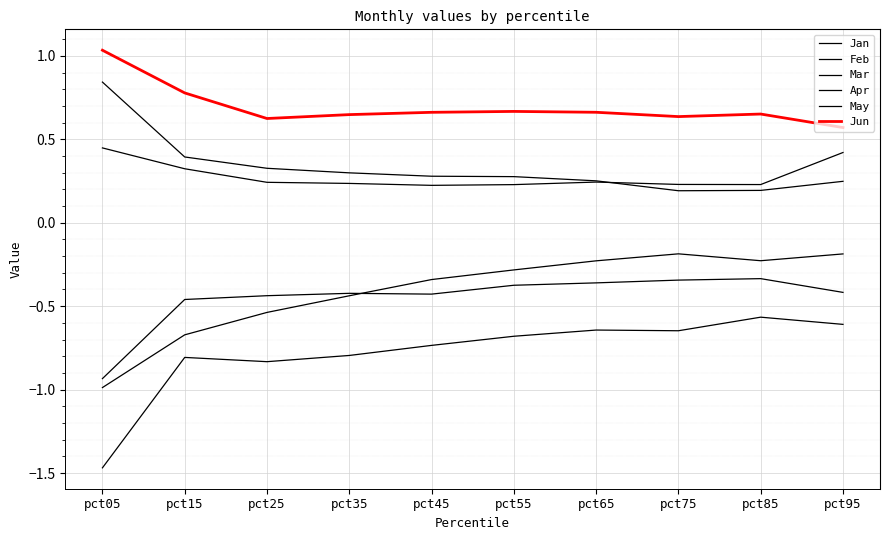

Rank the series by their maximum value, from lowest to highest.

Mar, Jan, Feb, May, Apr, Jun